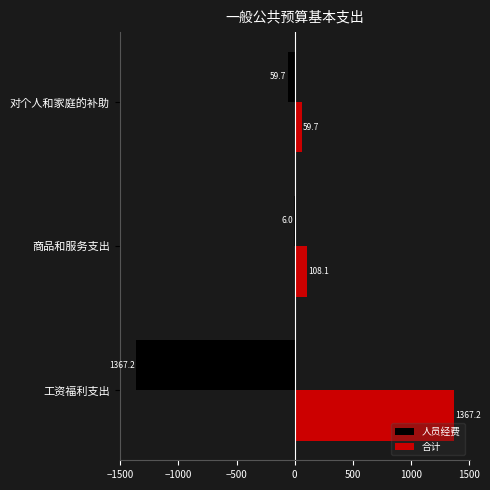

Is it true that 合计 equals 2430.4 at 工资福利支出?

False